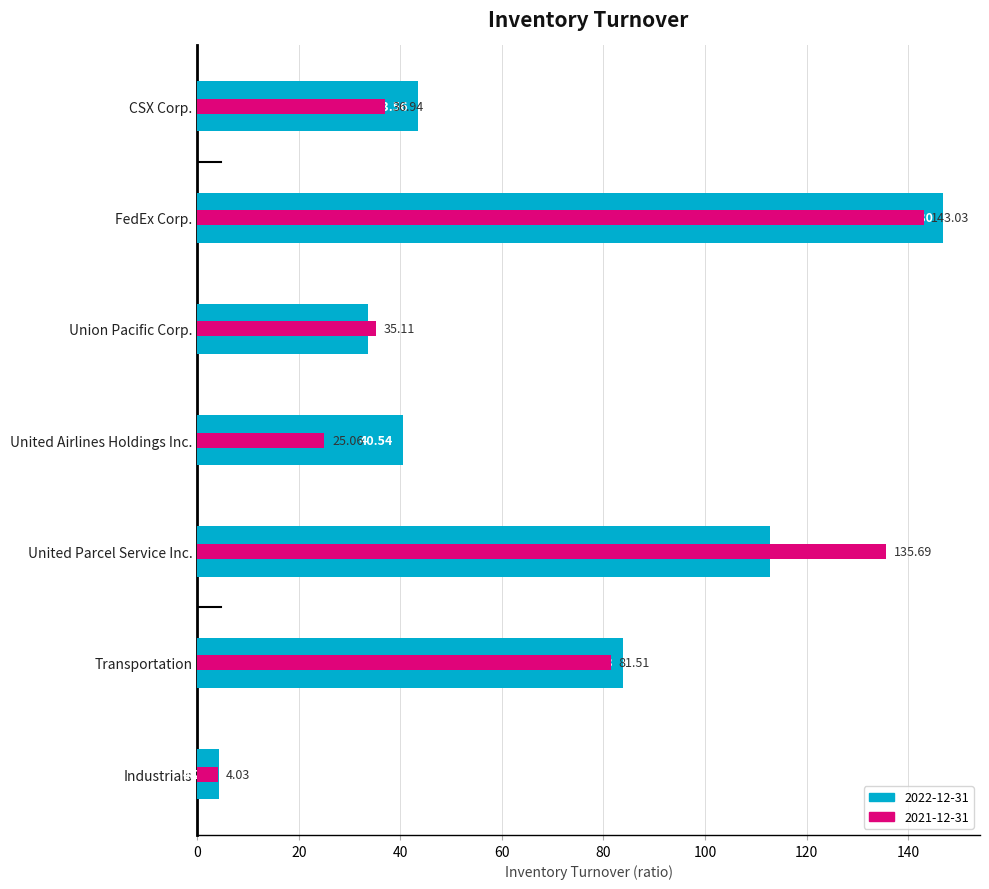

What is the label of the 5th bar from the left?

United Parcel Service Inc.